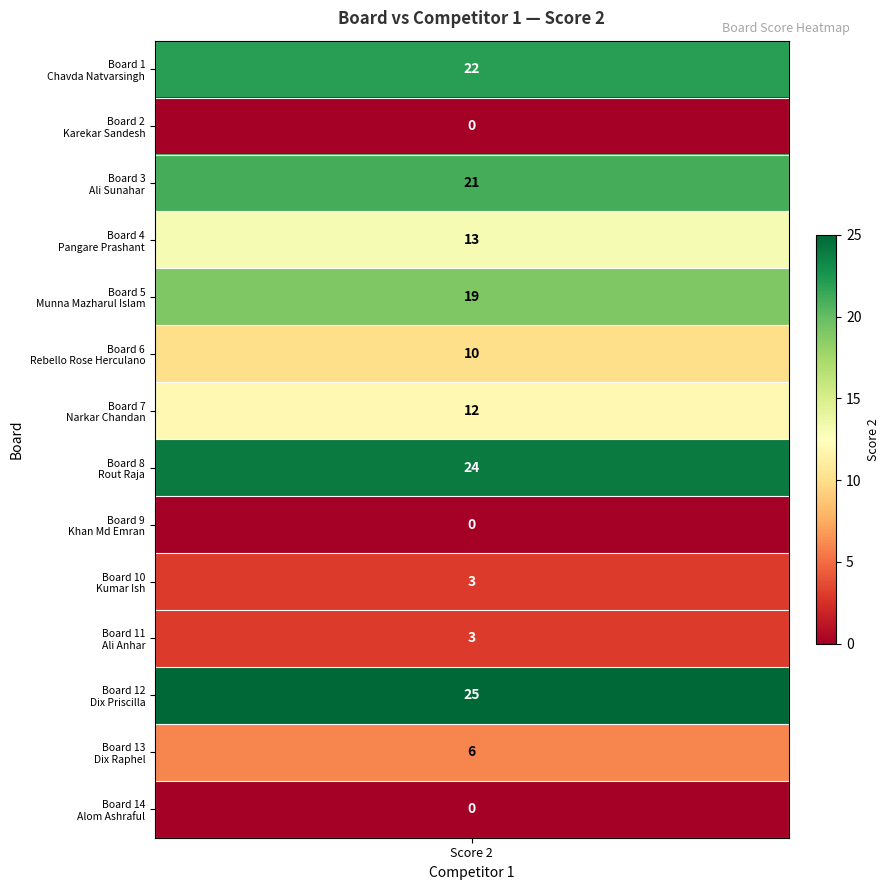

What is the ratio of the value at 0 to the value at 9?

7.3